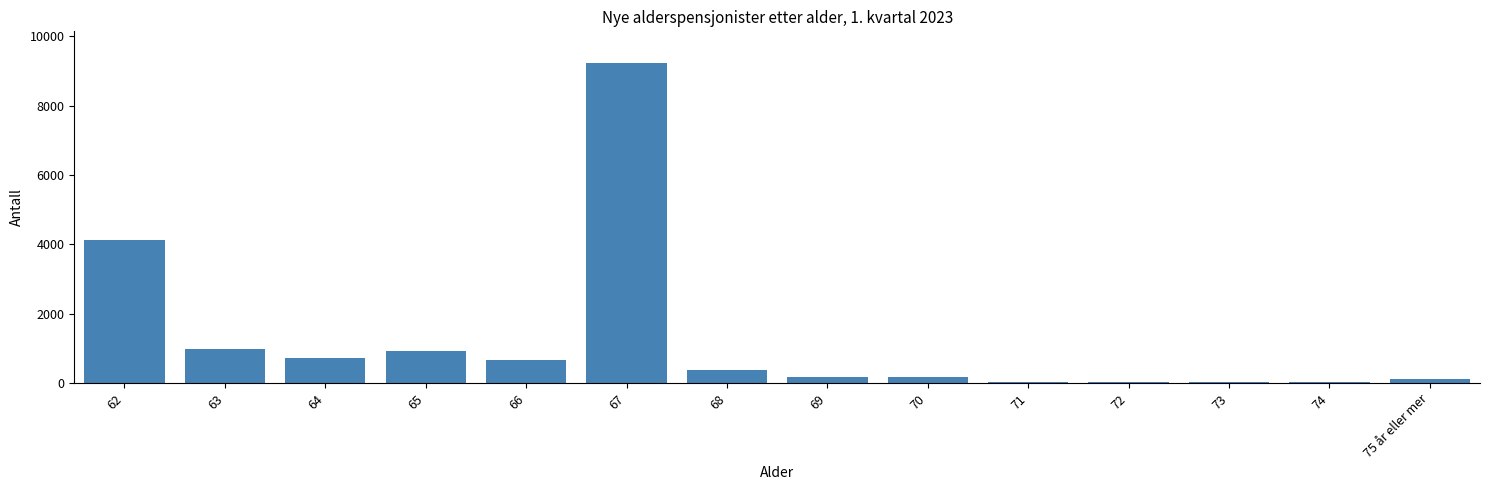

What is the greatest value displayed?

9223